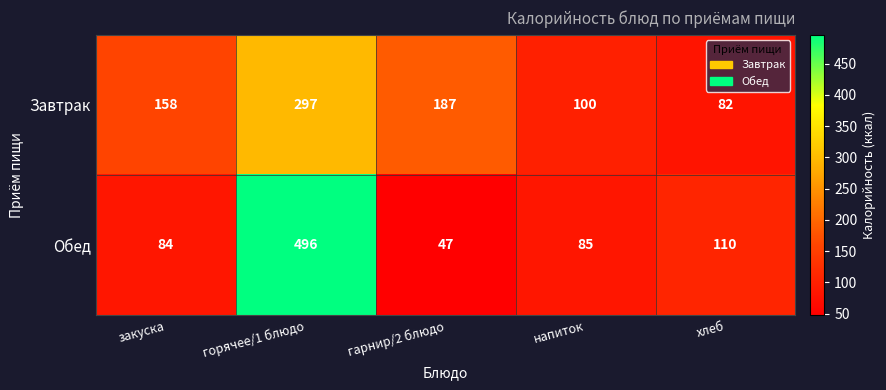

What is the total value across all series at закуска?

242